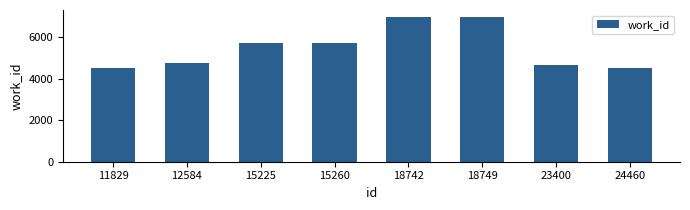

Is it true that the value at 18742 is 11833?

False